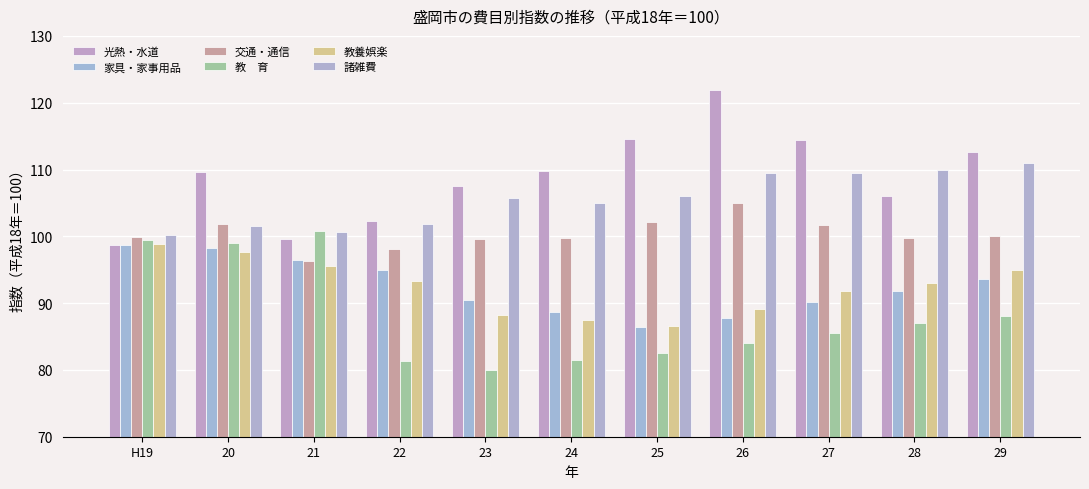

How many data points does each series have?

11